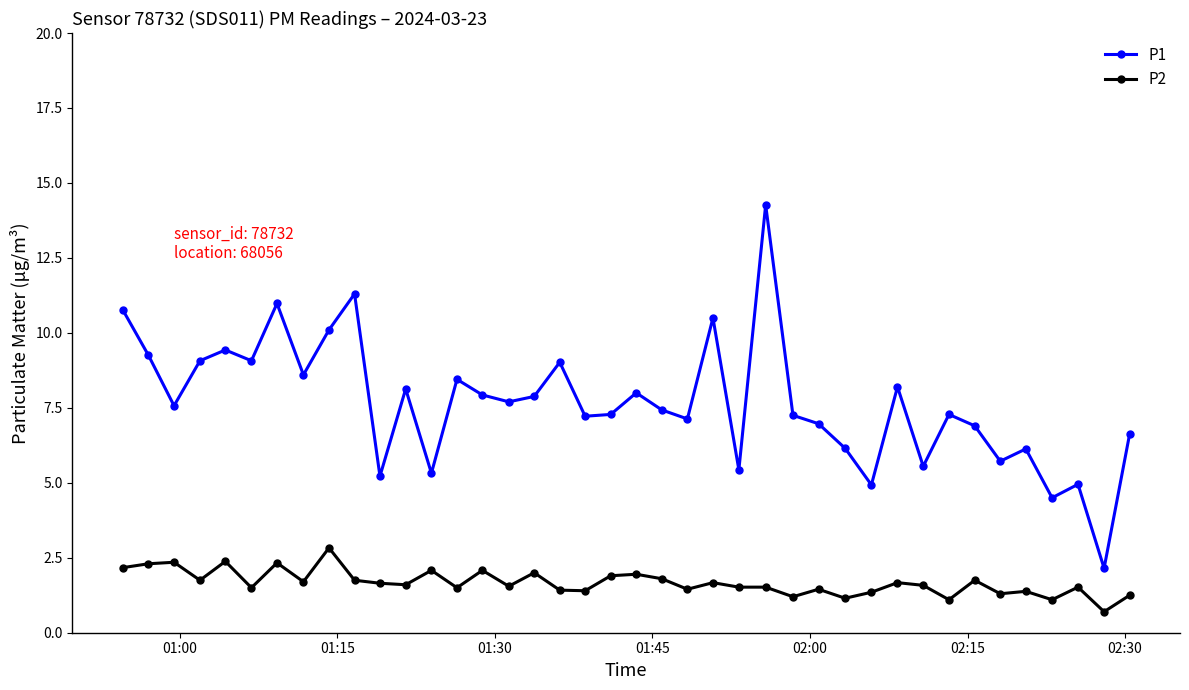

List the series in order of their overall mean, highest first.

P1, P2